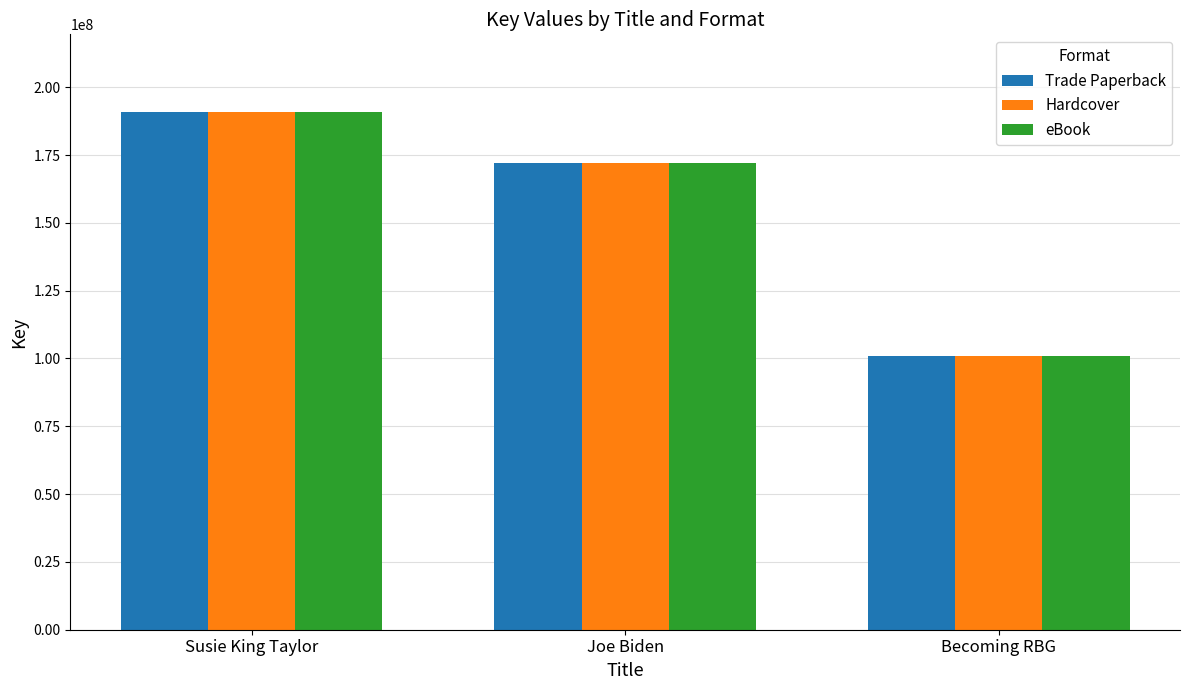

Where is eBook nearest to the value 145919121?

Joe Biden